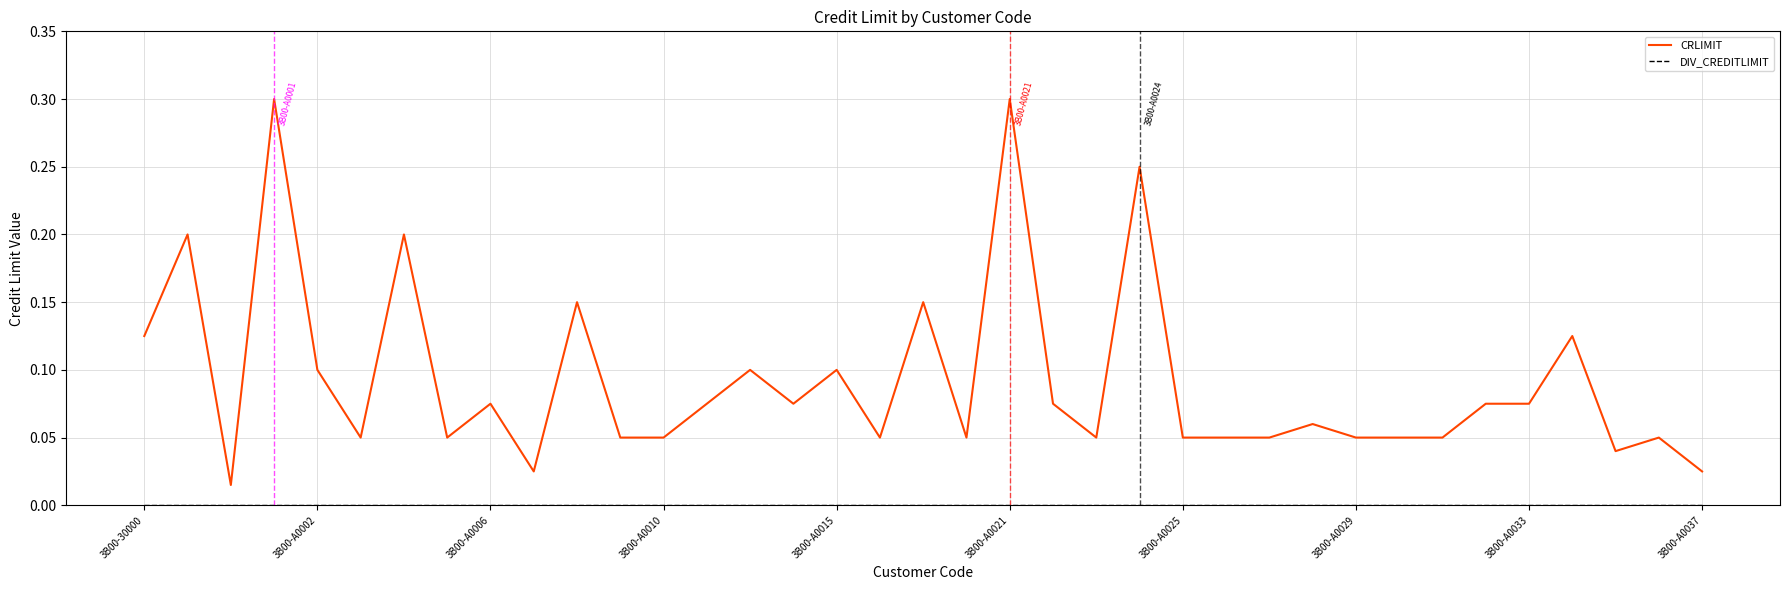

Which series has the largest total across all categories?

CRLIMIT